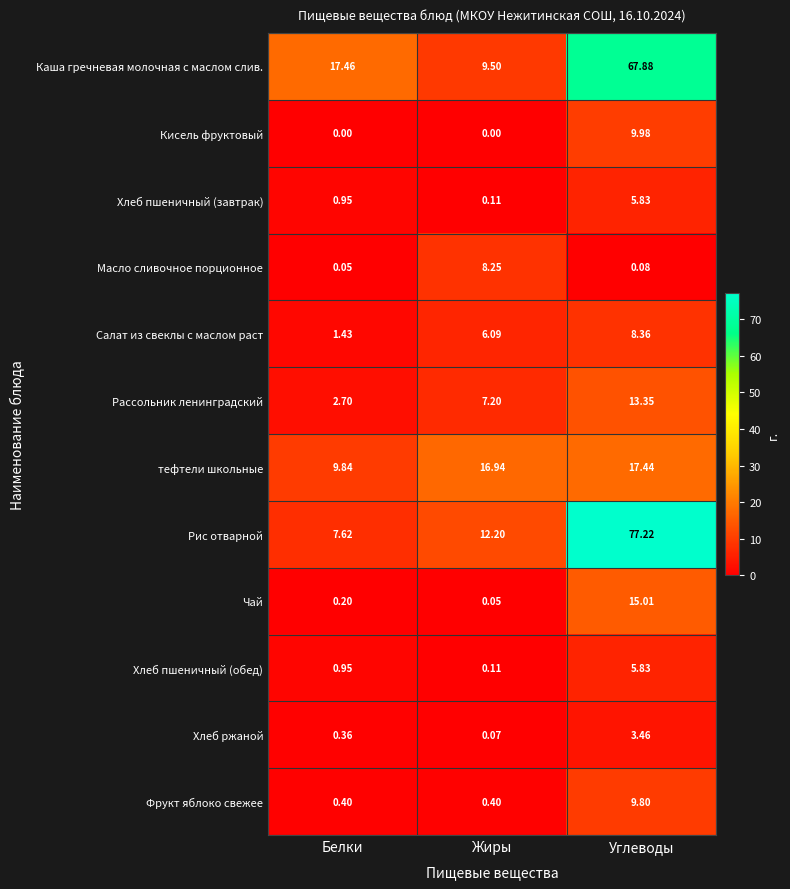

At how many categories does at least one series exceed 44?

1